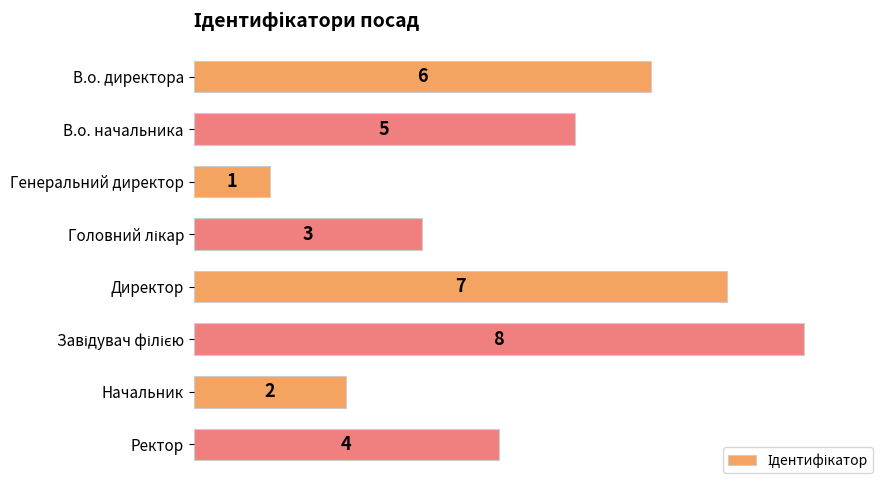

What is the minimum value shown in the chart?

1